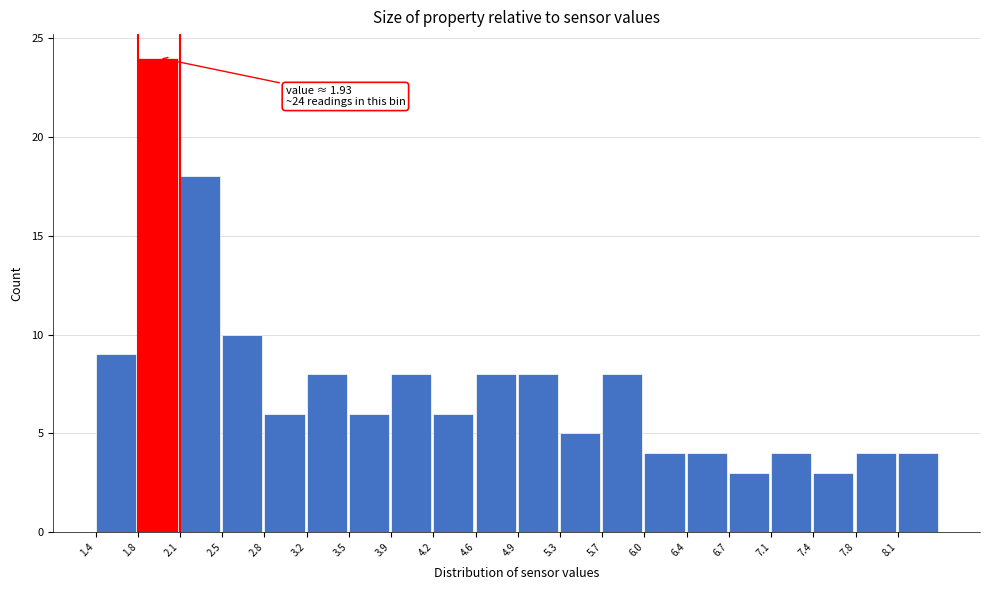

Over which range of the x-axis is the bar tallest?

1.755 to 2.110